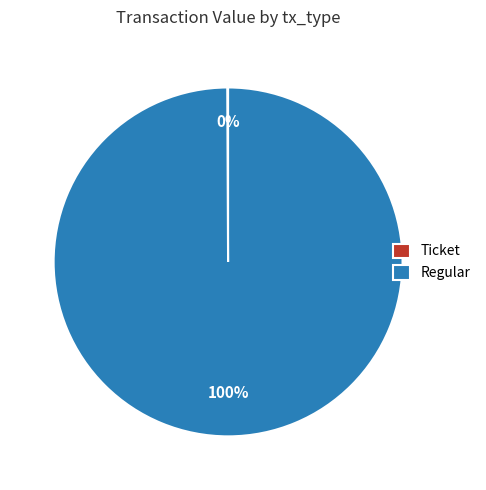

True or false: Regular accounts for 100% of the total.

True